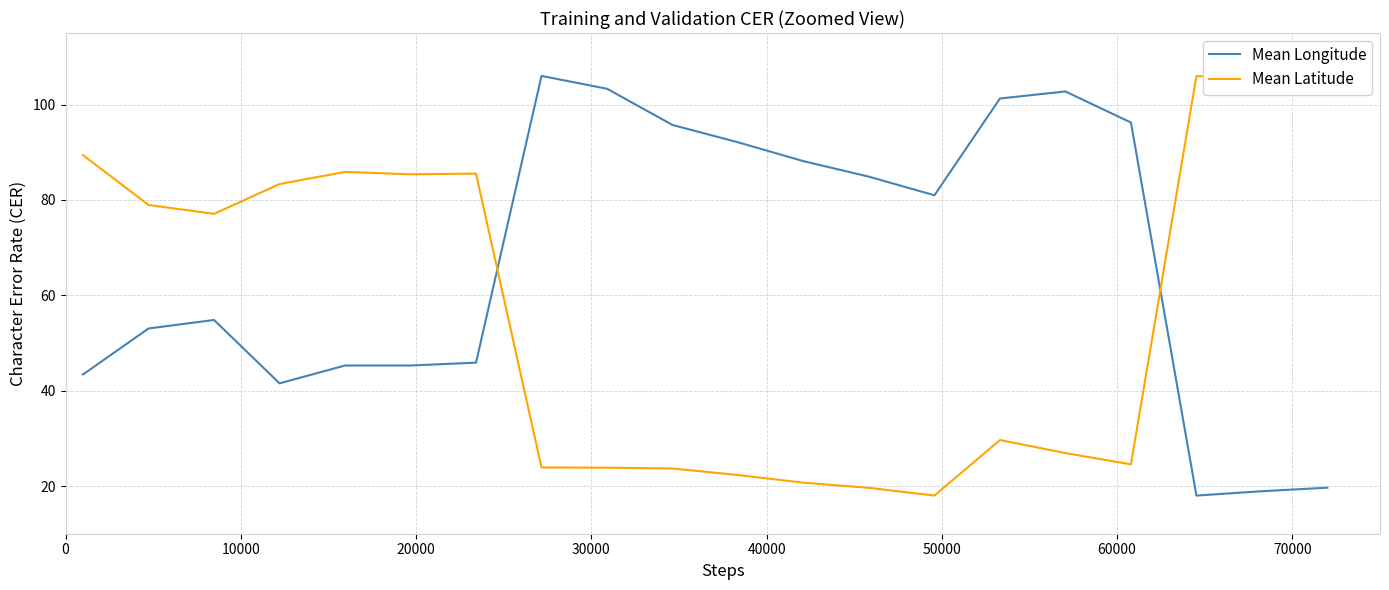

Does the chart display data point markers on the line(s)?

No